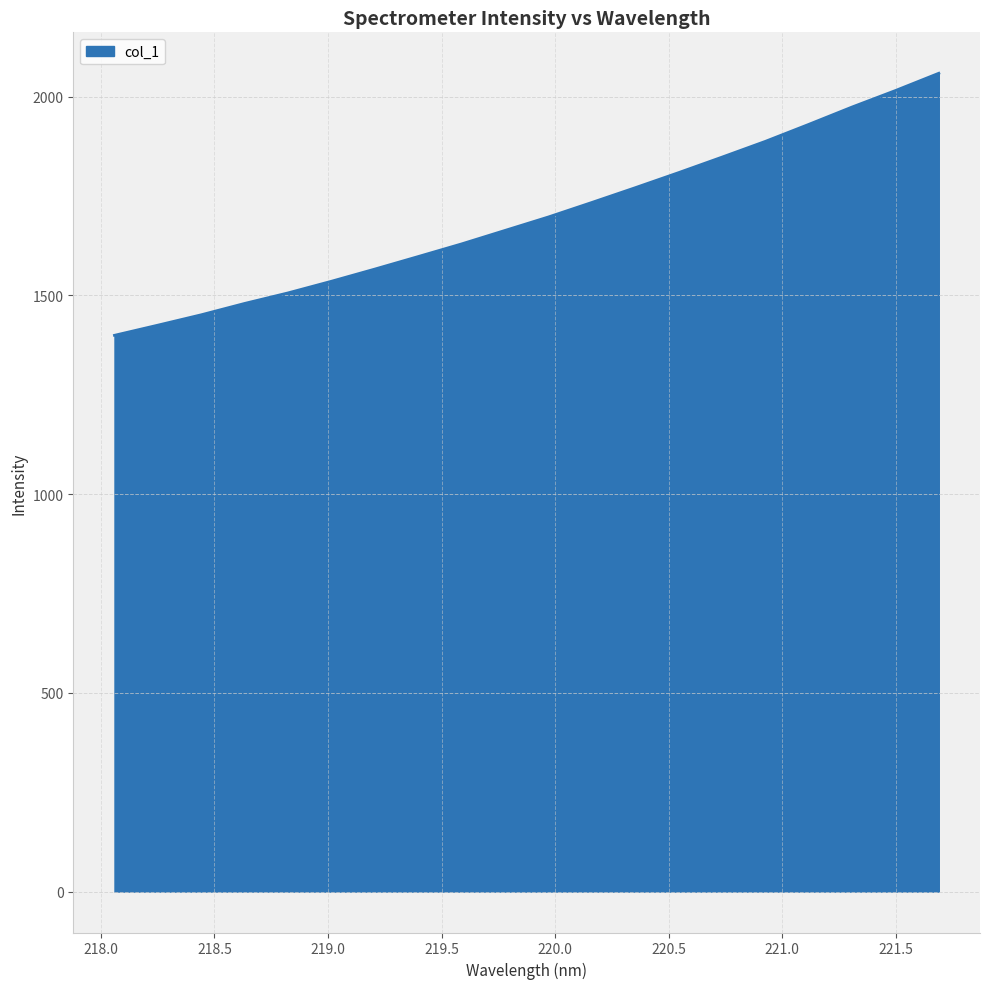

What is the minimum value shown in the chart?

1399.3